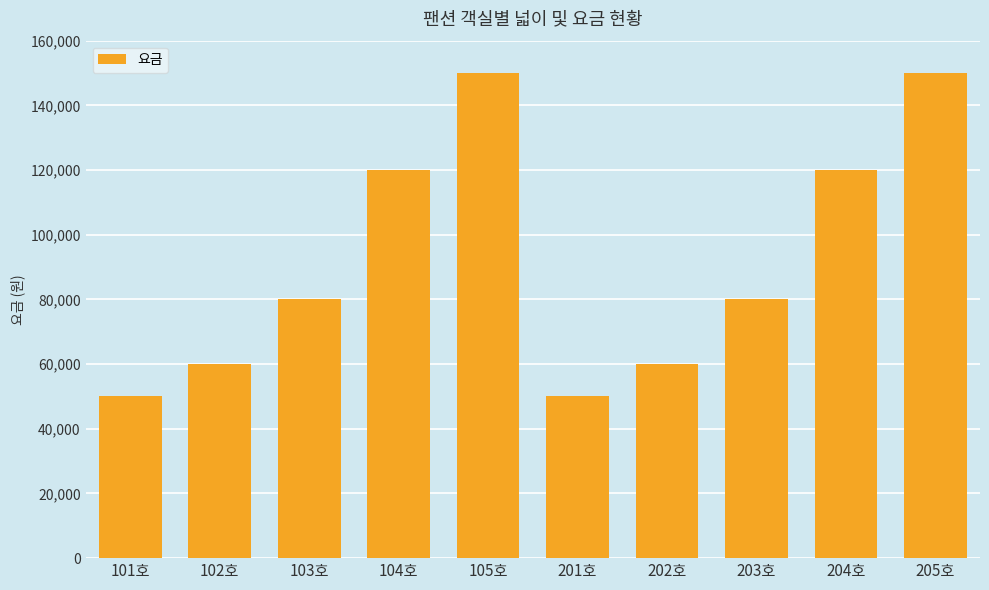

What is the difference between the maximum and minimum values?

100000